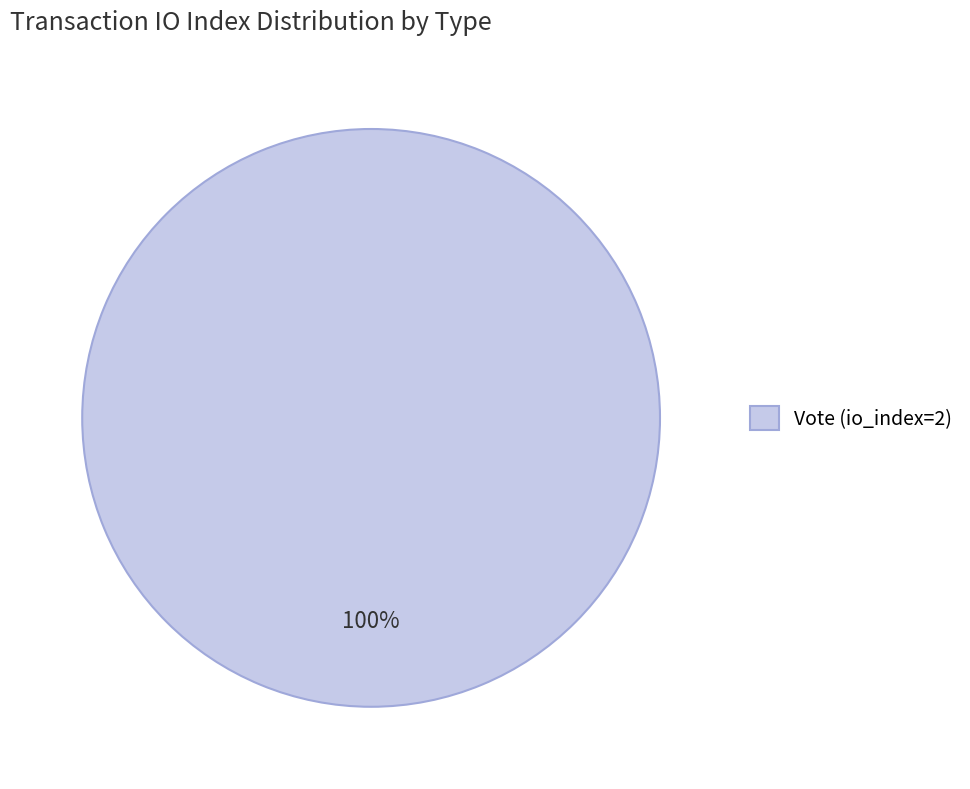

To the nearest percent, what percentage of the pie is Vote (io_index=2)?

100%